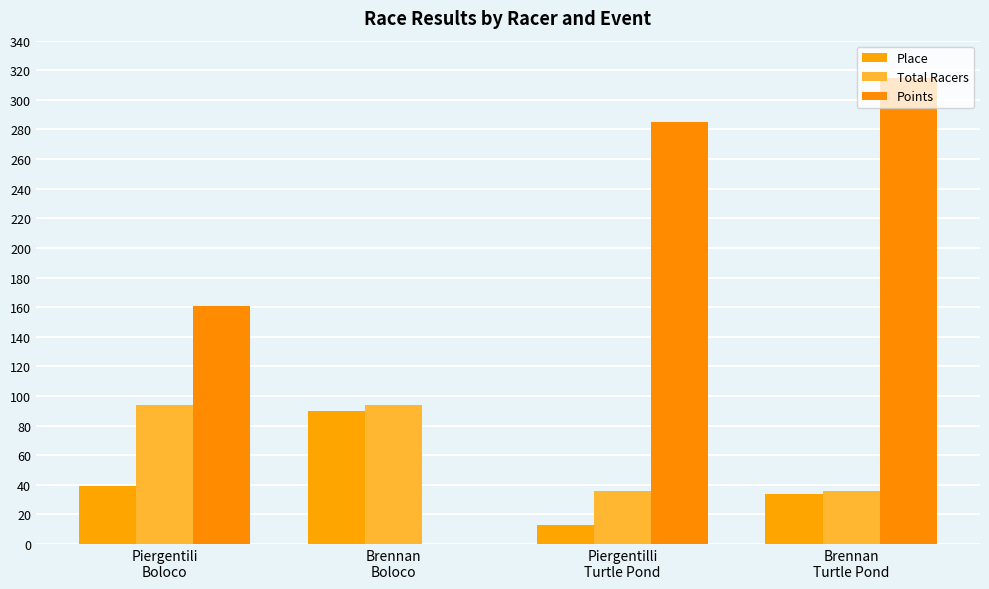

Reading left to right, what are all the values shown in this chart?

Place: 39.0	90.0	13.0	34.0
Total Racers: 94.0	94.0	36.0	36.0
Points: 160.8	0.0	285.0	315.0